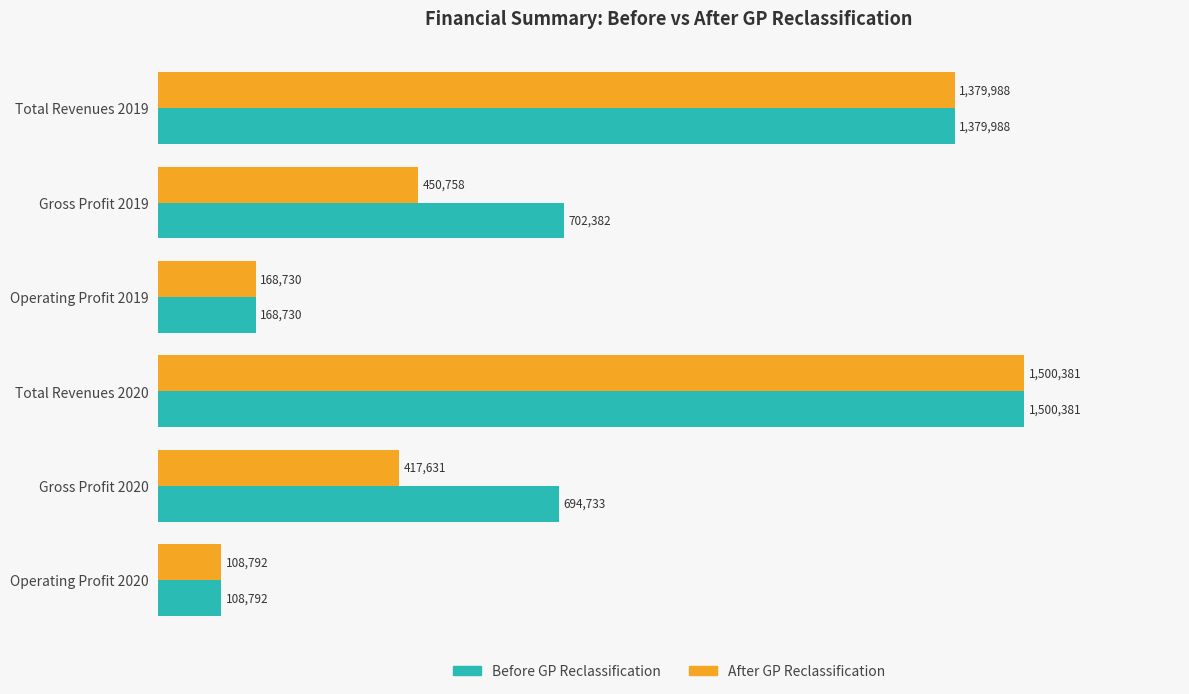

What are all the series names shown in the legend?

Before GP Reclassification, After GP Reclassification